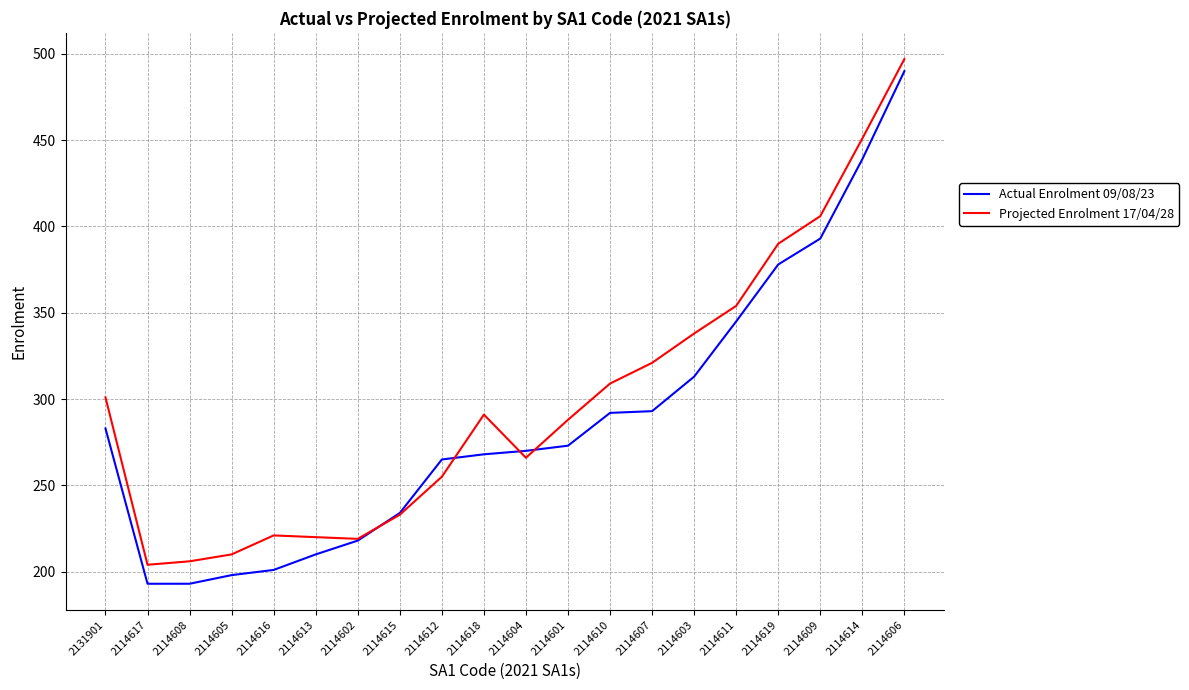

What is the total value across all series at 2114611?

699